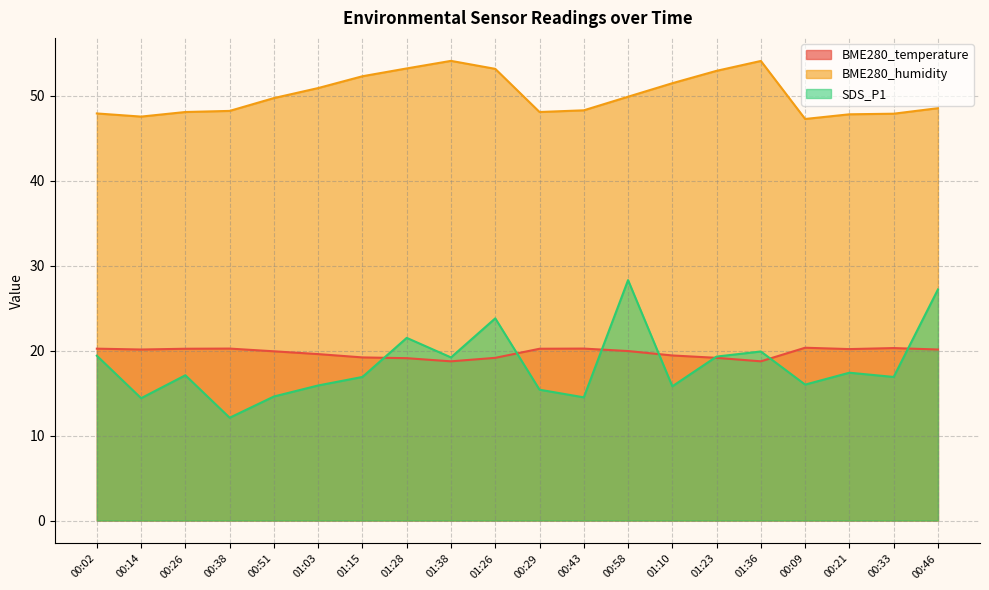

True or false: BME280_humidity and SDS_P1 cross at least once.

False